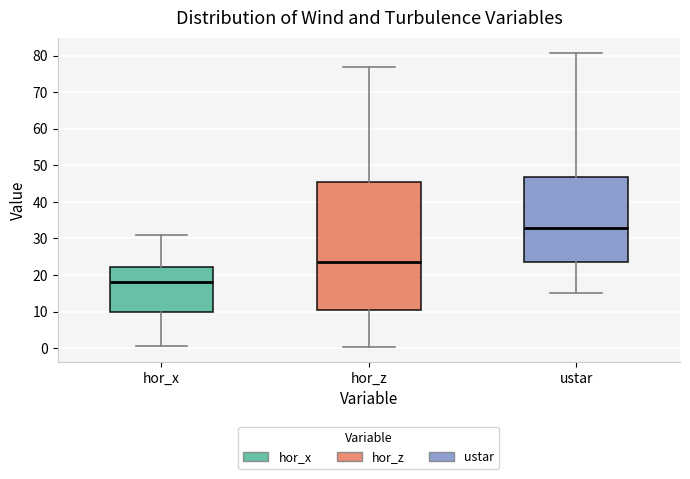

Which box's median line is the lowest?

hor_x